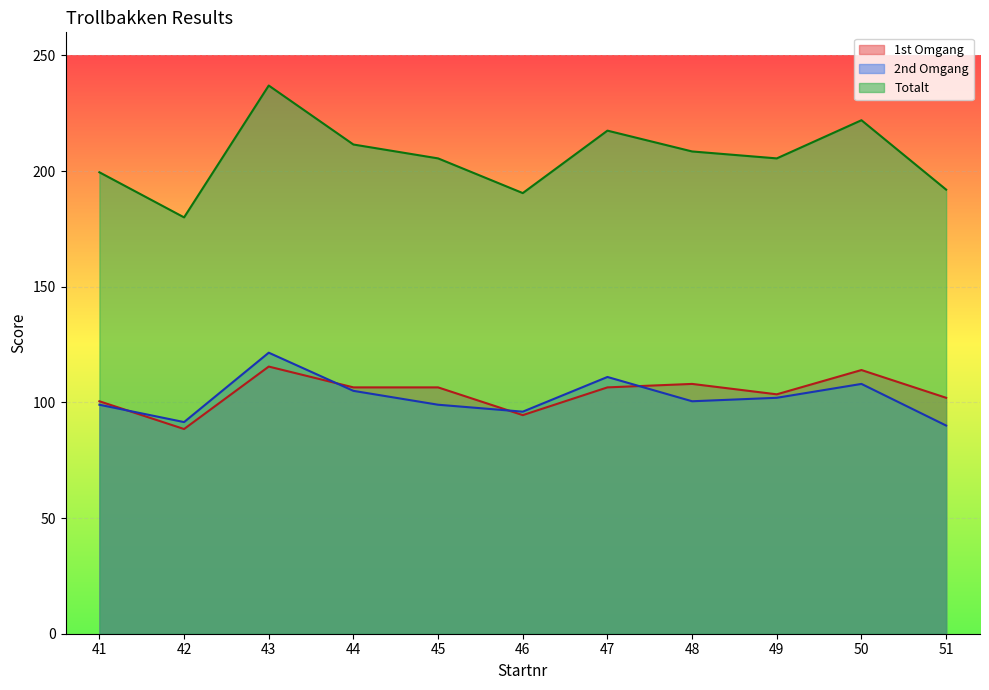

What is the value of the Totalt point at the 5th from the left?

205.5